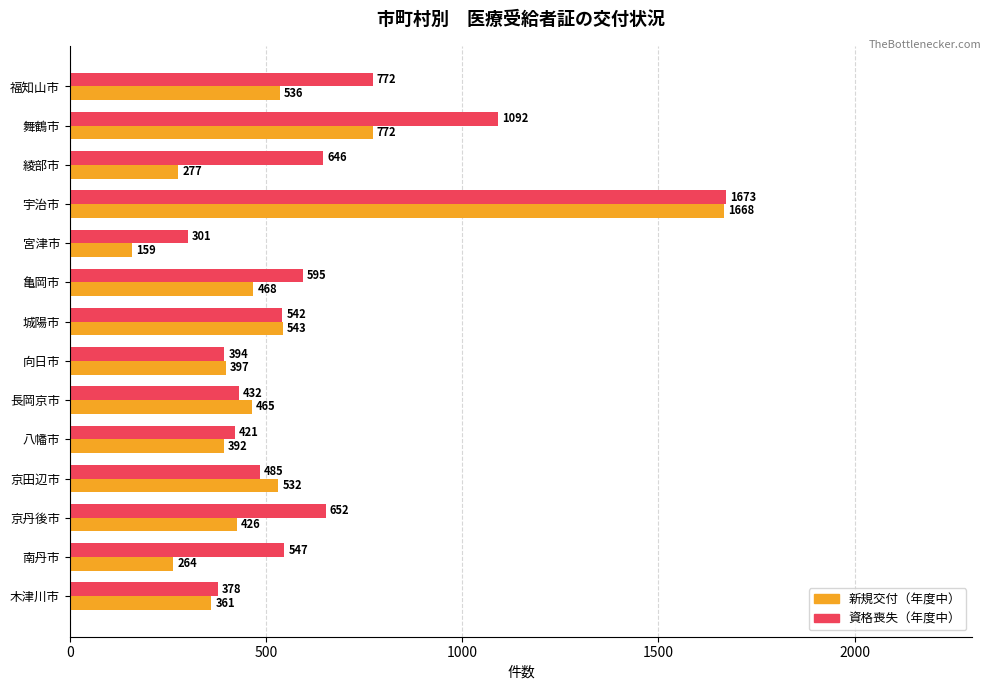

How many distinct data groups are displayed?

2